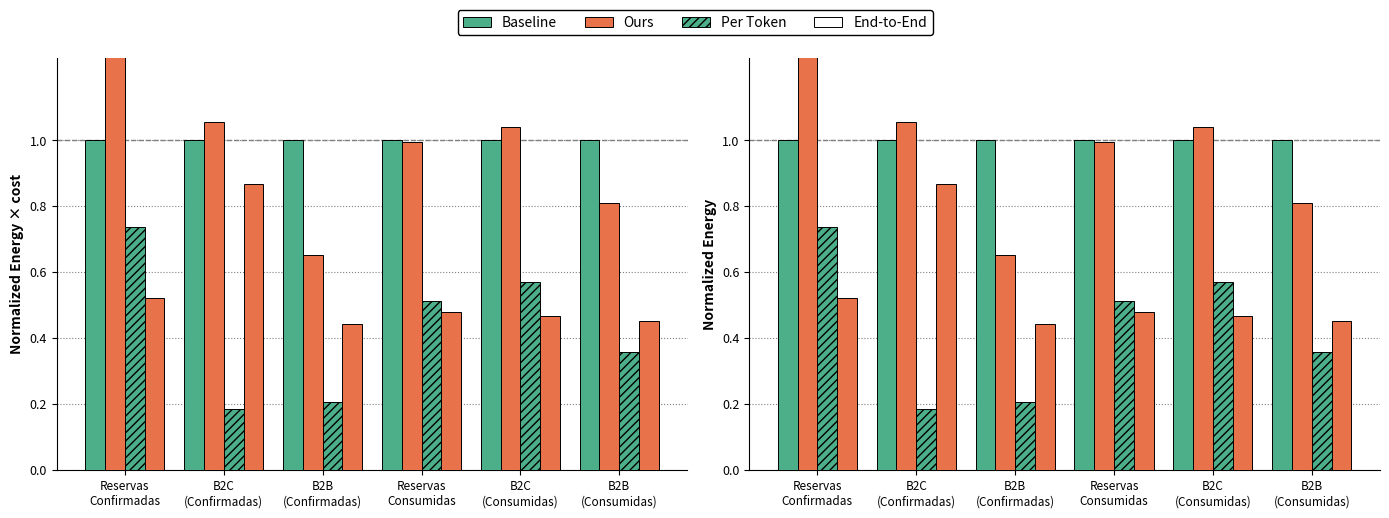

How many bars are there in each group?

4